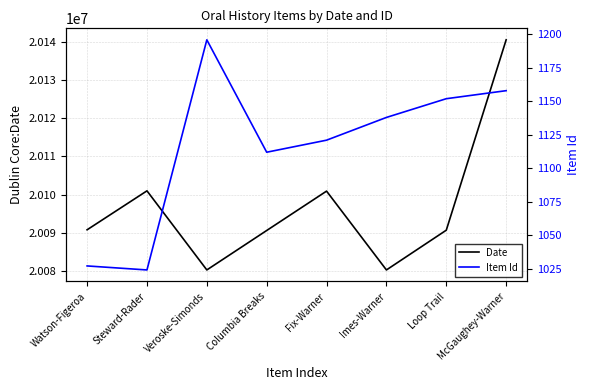

How many interior local valleys does the Item Id series have?

2